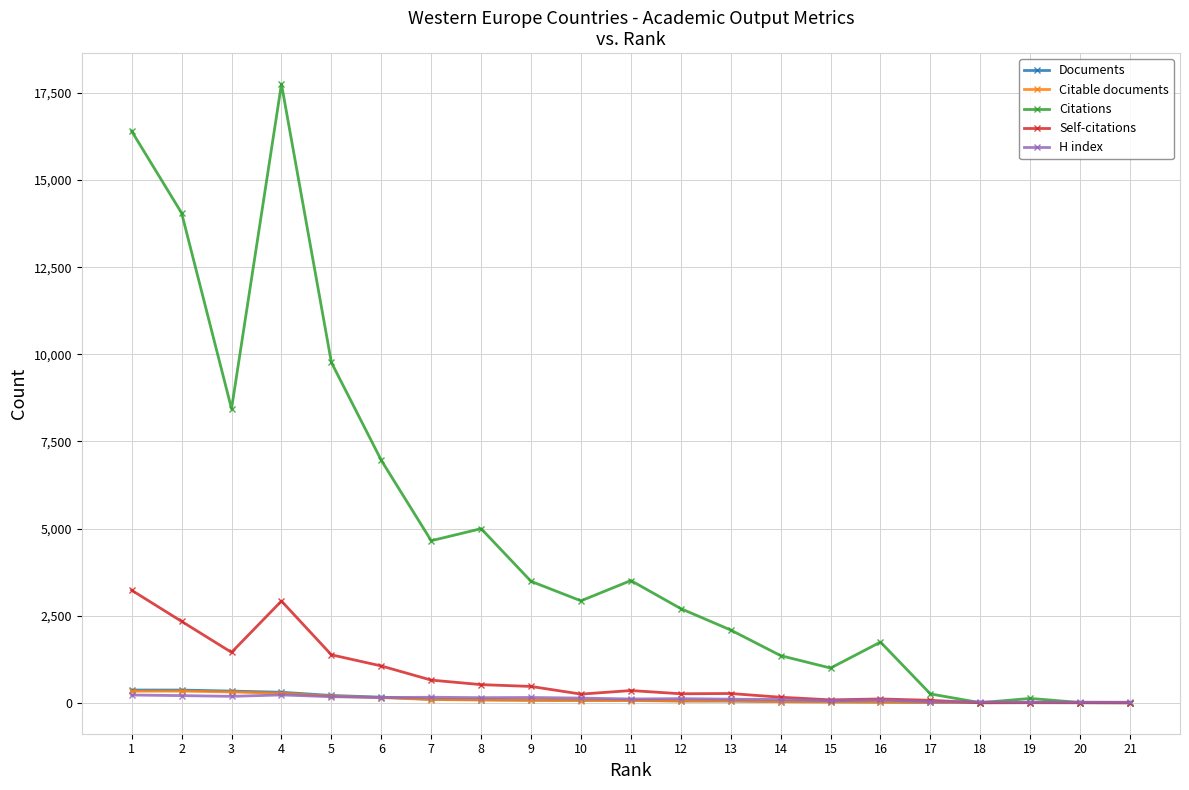

What is the value of the Self-citations point at the 12th from the left?

259